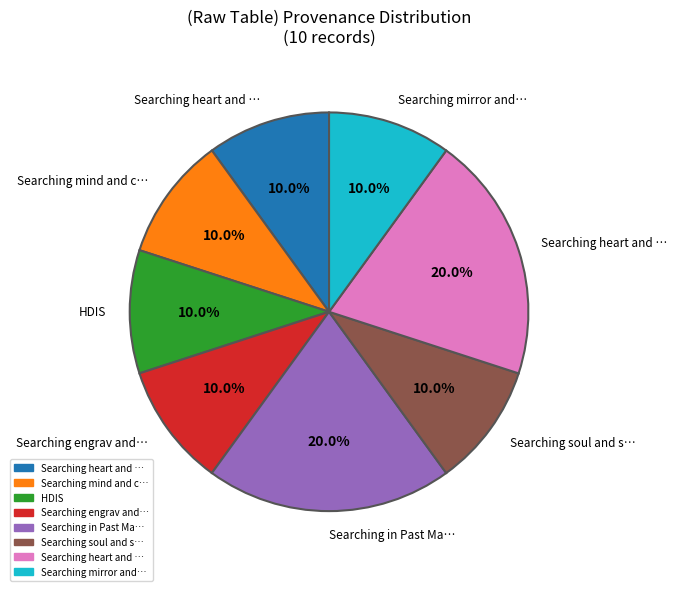

Does any single category account for the majority?

No